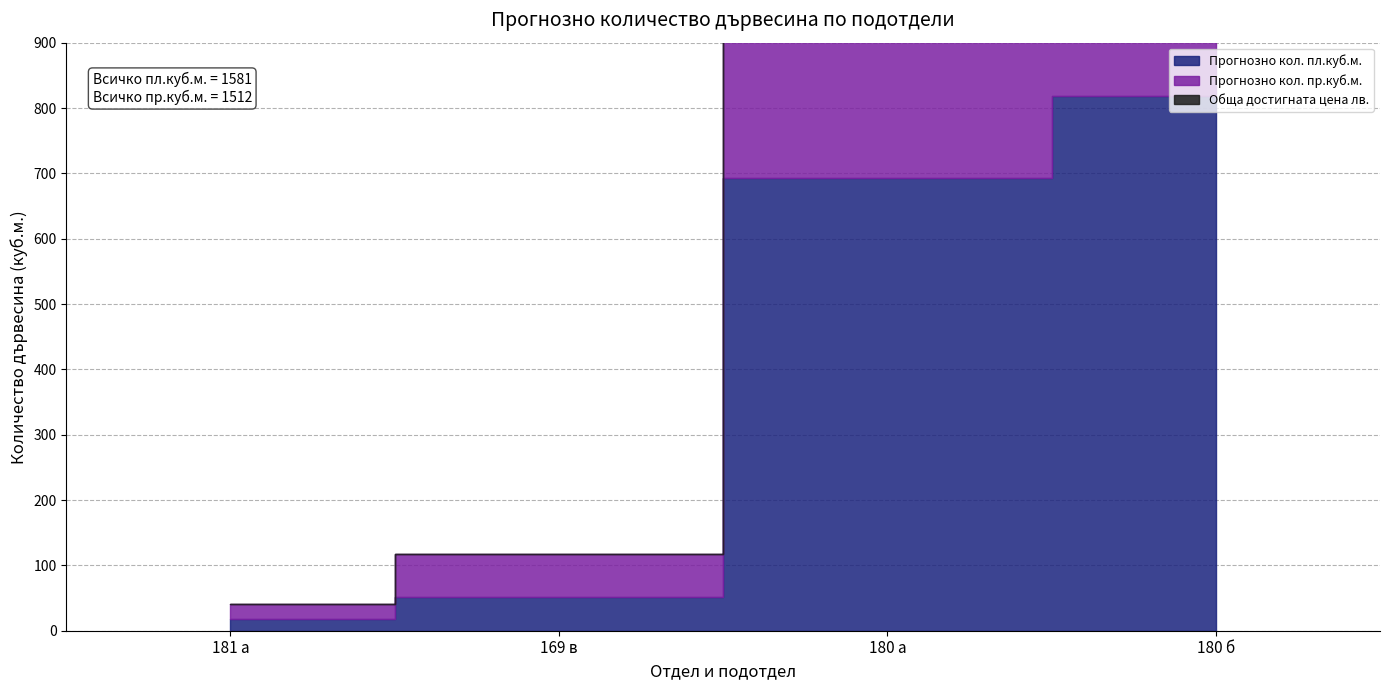

Between 180 б and 180 а, which is larger?

180 б